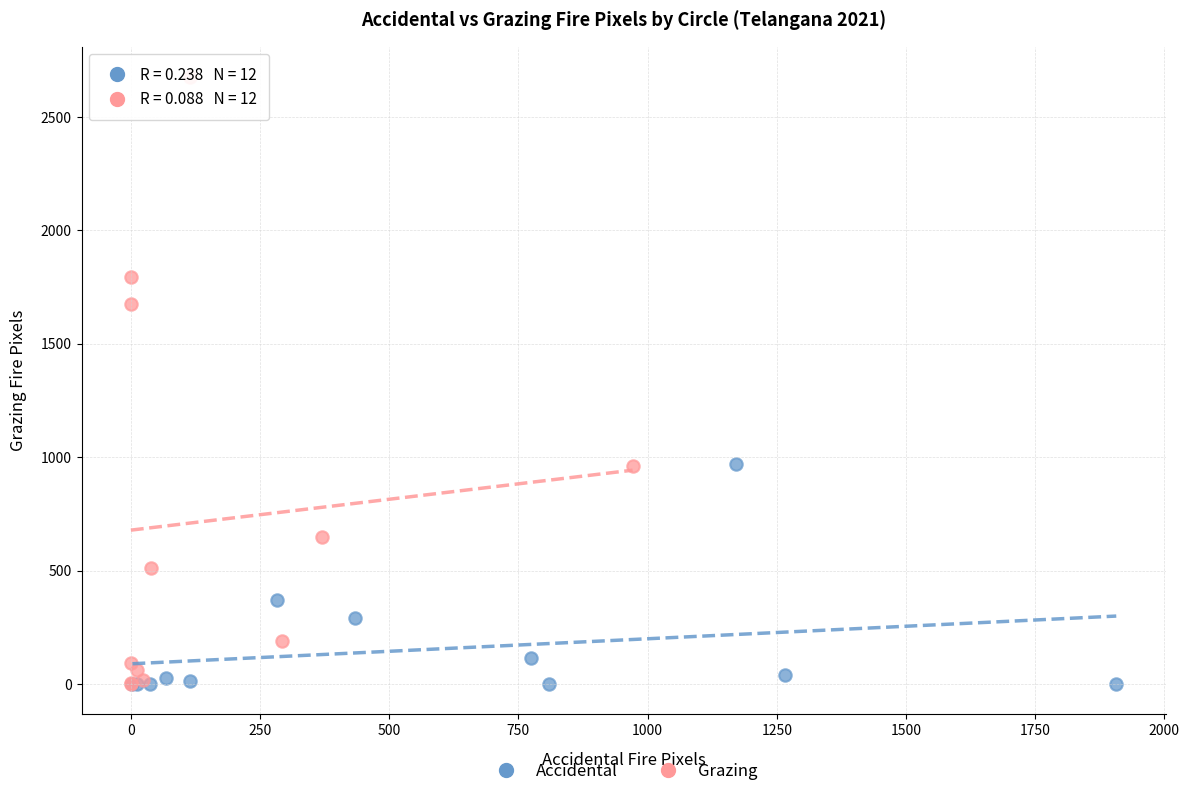

Which series has the largest Y range (max minus min)?

Grazing